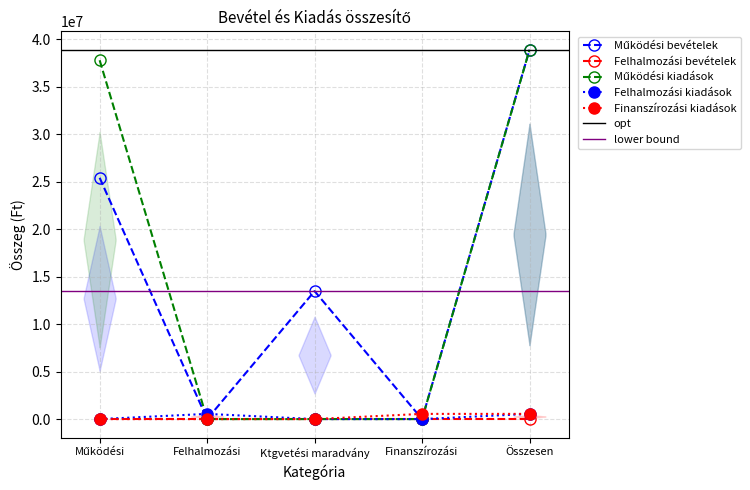

What is the greatest value displayed?

38894783.0